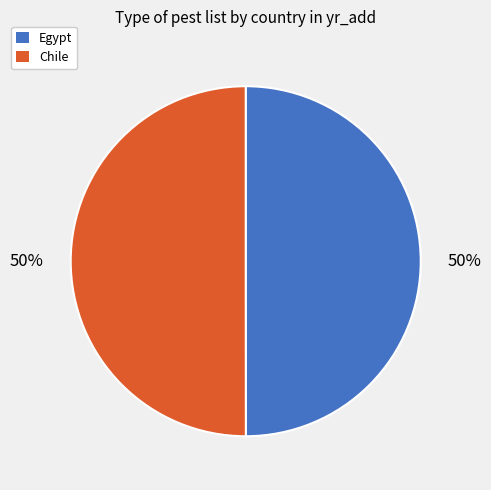

Approximately how many times larger is the value at Chile compared to Egypt?

1.0